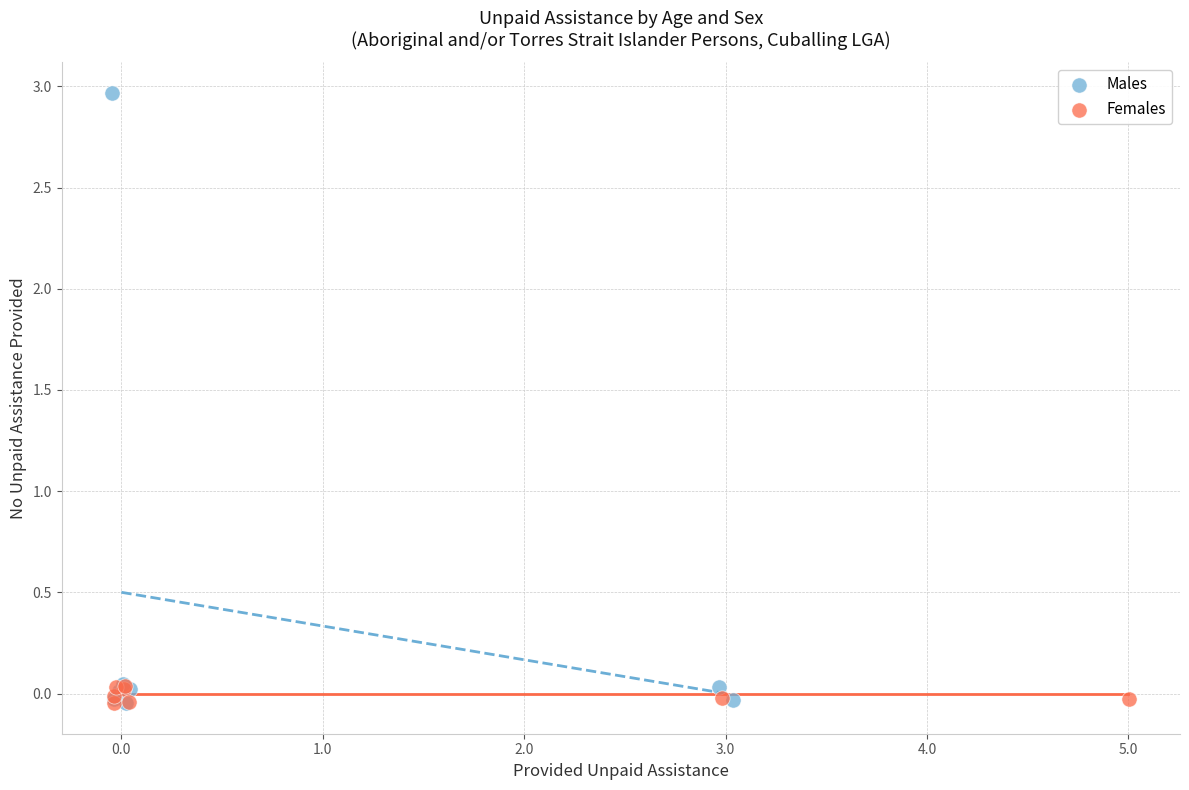

Which series reaches the maximum Y coordinate?

Males